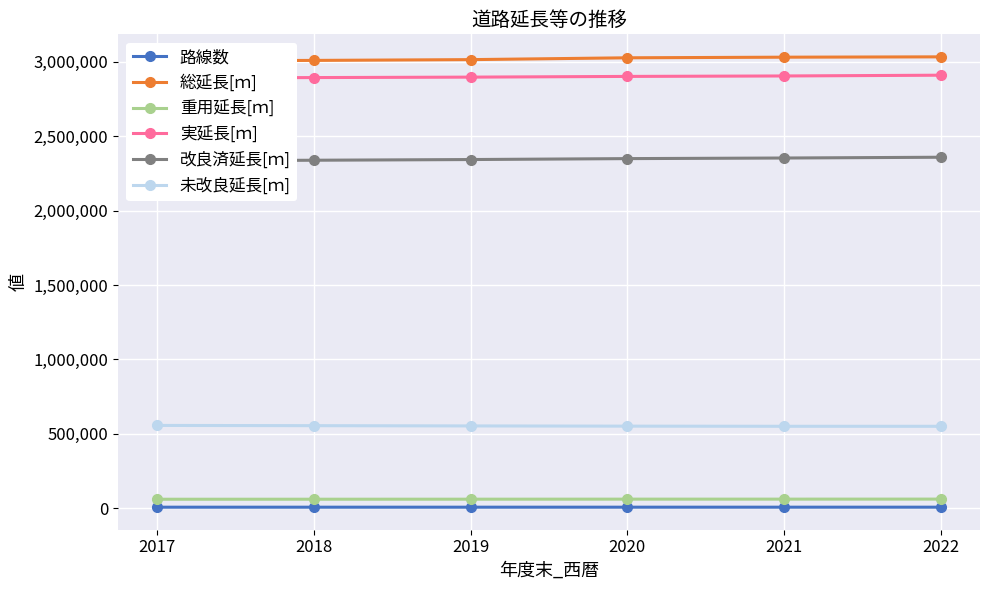

What is the sum of the 未改良延長[ｍ] values at 2020 and 2021?

1103173